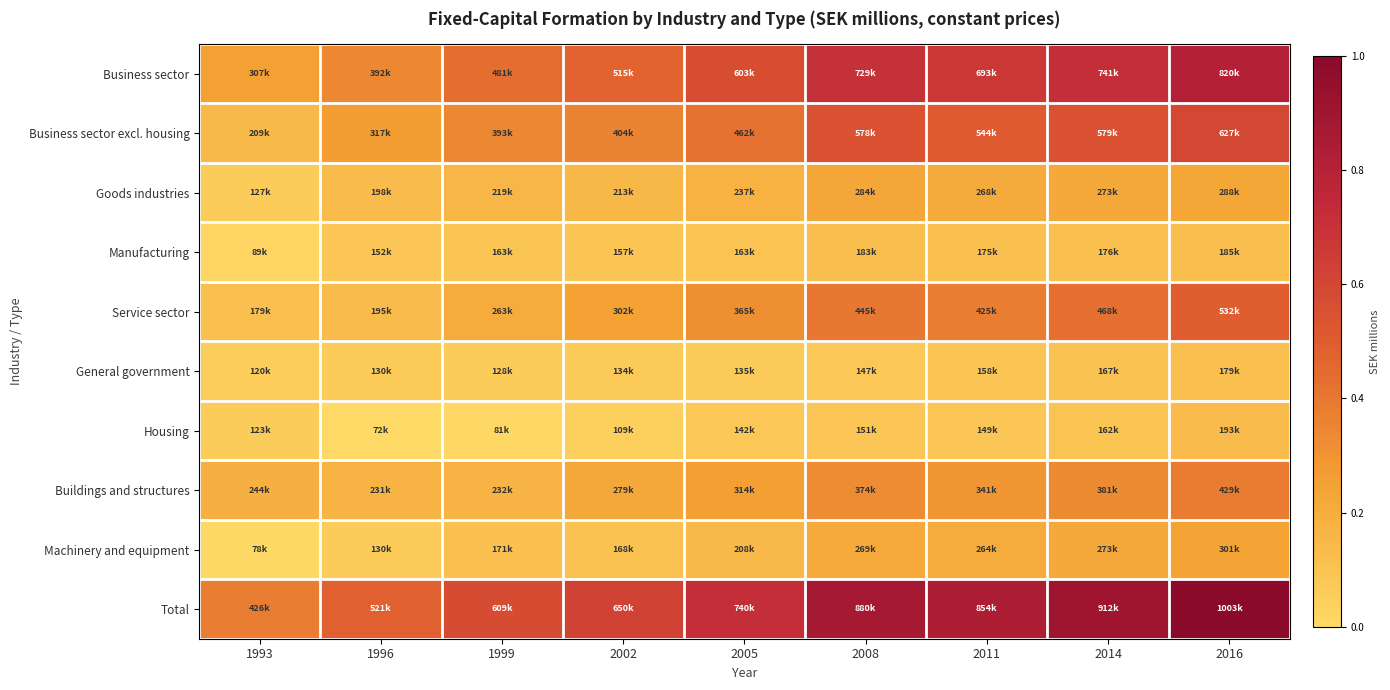

Reading left to right, list all the values displayed in this chart.

Business sector: 1993=0.3	1996=0.3	1999=0.4	2002=0.5	2005=0.6	2008=0.7	2011=0.7	2014=0.7	2016=0.8
Business sector excl. housing: 1993=0.1	1996=0.3	1999=0.3	2002=0.4	2005=0.4	2008=0.5	2011=0.5	2014=0.5	2016=0.6
Goods industries: 1993=0.1	1996=0.1	1999=0.2	2002=0.2	2005=0.2	2008=0.2	2011=0.2	2014=0.2	2016=0.2
Manufacturing: 1993=0.0	1996=0.1	1999=0.1	2002=0.1	2005=0.1	2008=0.1	2011=0.1	2014=0.1	2016=0.1
Service sector: 1993=0.1	1996=0.1	1999=0.2	2002=0.2	2005=0.3	2008=0.4	2011=0.4	2014=0.4	2016=0.5
General government: 1993=0.1	1996=0.1	1999=0.1	2002=0.1	2005=0.1	2008=0.1	2011=0.1	2014=0.1	2016=0.1
Housing: 1993=0.1	1996=0.0	1999=0.0	2002=0.0	2005=0.1	2008=0.1	2011=0.1	2014=0.1	2016=0.1
Buildings and structures: 1993=0.2	1996=0.2	1999=0.2	2002=0.2	2005=0.3	2008=0.3	2011=0.3	2014=0.3	2016=0.4
Machinery and equipment: 1993=0.0	1996=0.1	1999=0.1	2002=0.1	2005=0.1	2008=0.2	2011=0.2	2014=0.2	2016=0.2
Total: 1993=0.4	1996=0.5	1999=0.6	2002=0.6	2005=0.7	2008=0.9	2011=0.8	2014=0.9	2016=1.0